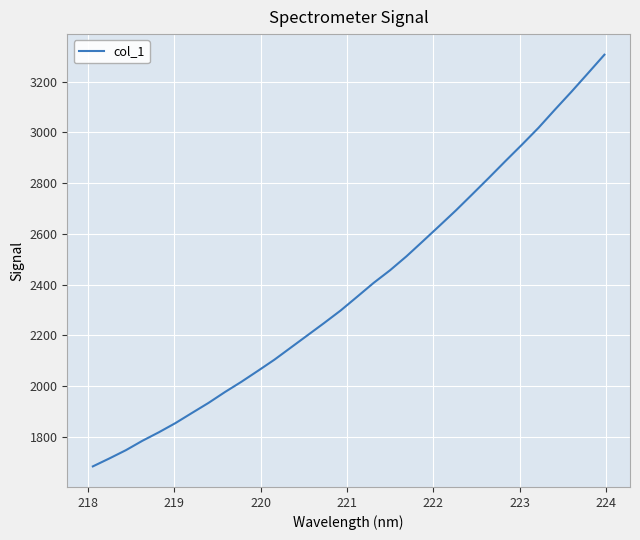

Count the number of values greater than 2351.

16